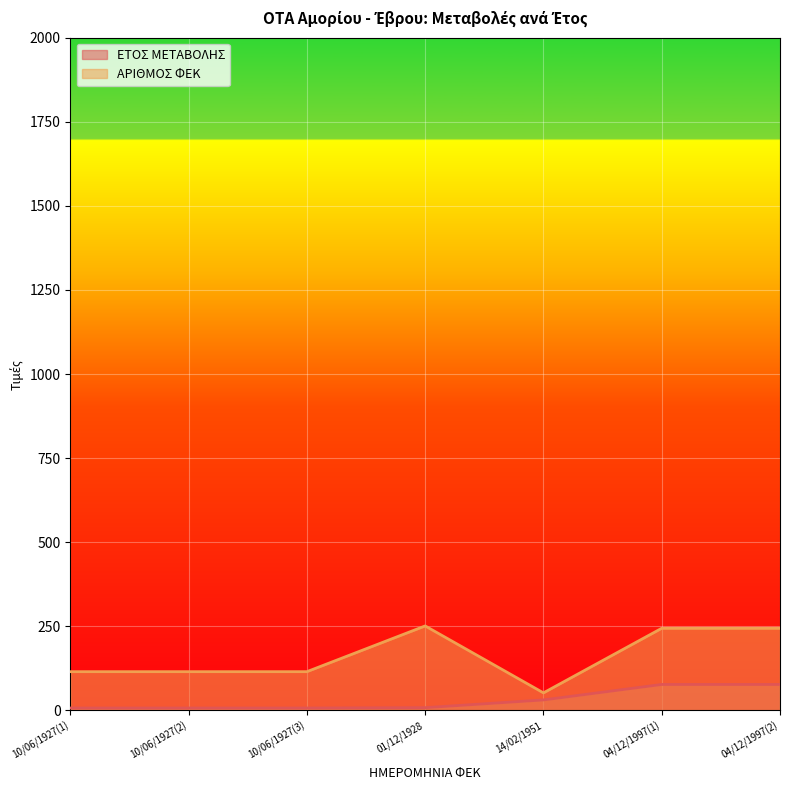

What is the spread (max minus min) of values at 10/06/1927(2)?

108